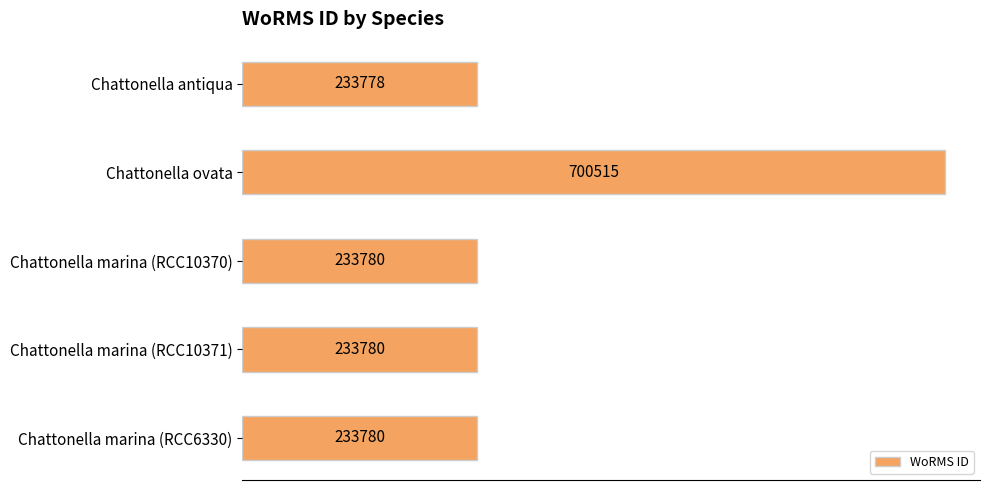

What value does the data have at Chattonella marina (RCC10370)?

233780